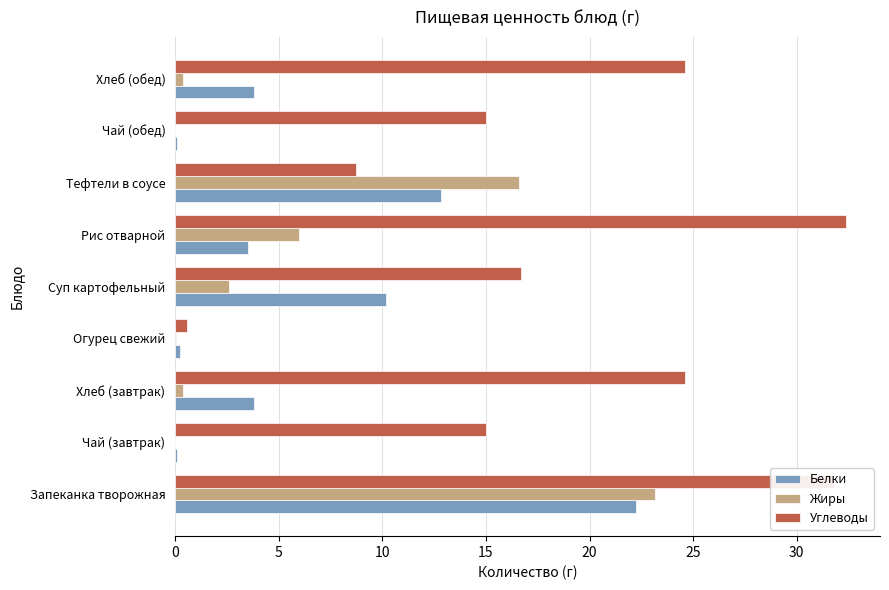

What is the highest value of the Белки series?

22.2